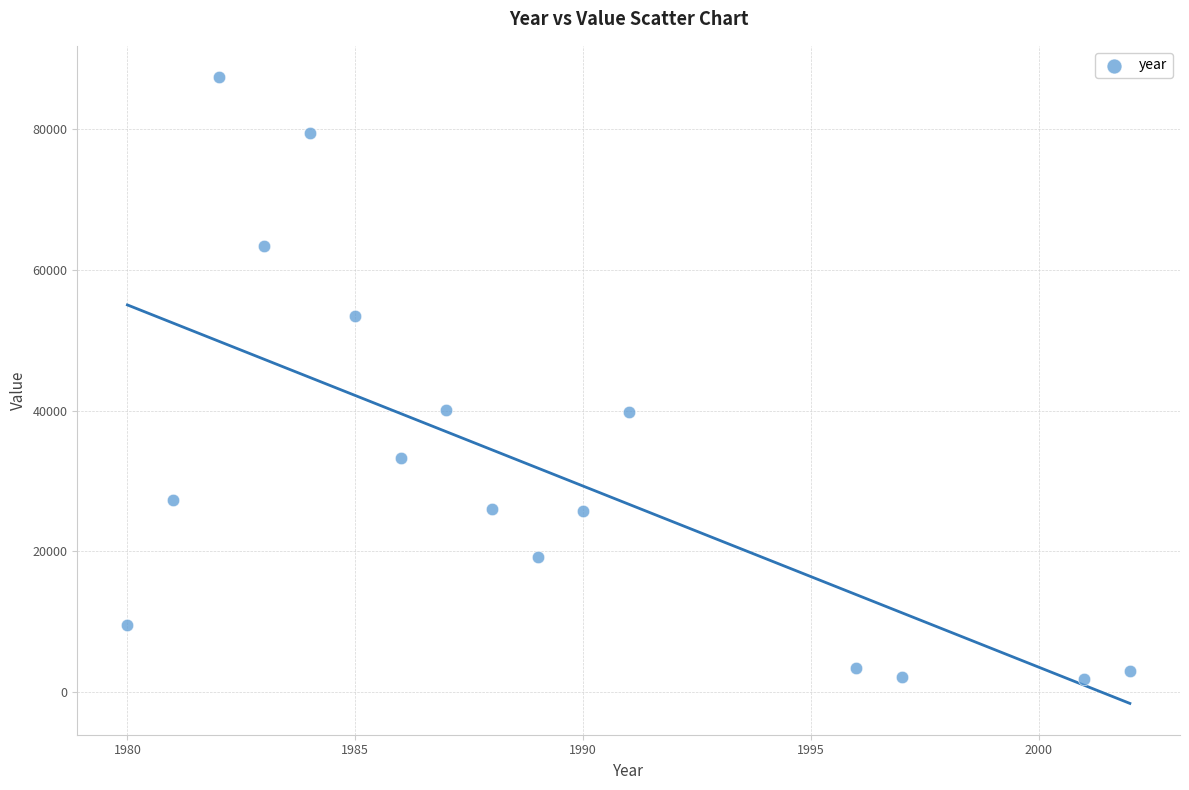

What is the range of Y values (max minus min)?

85665.9